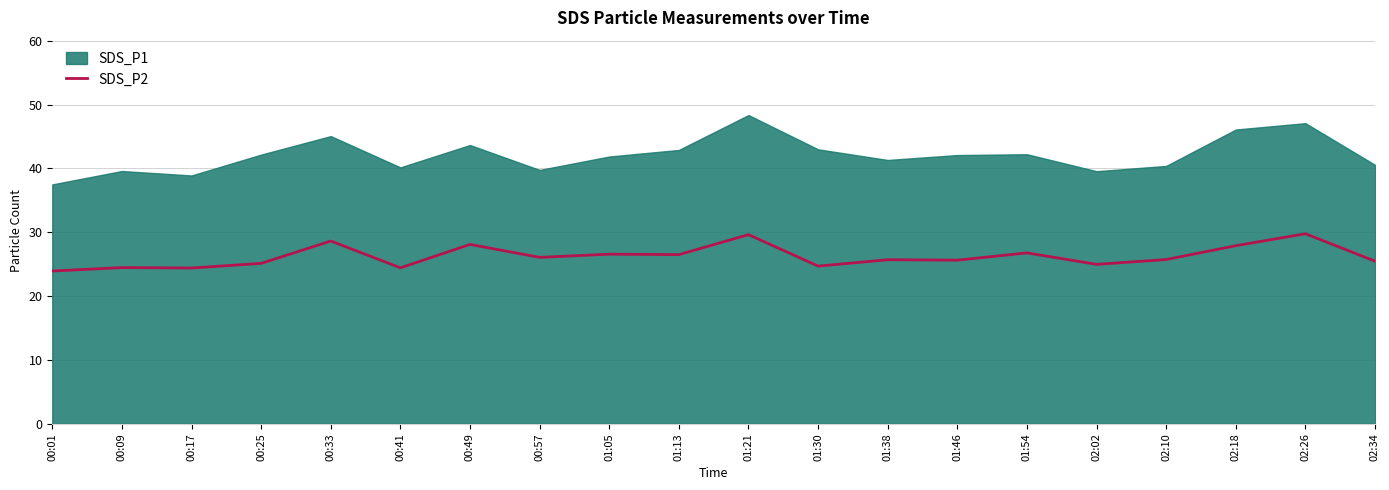

Where is the first local maximum?

00:09